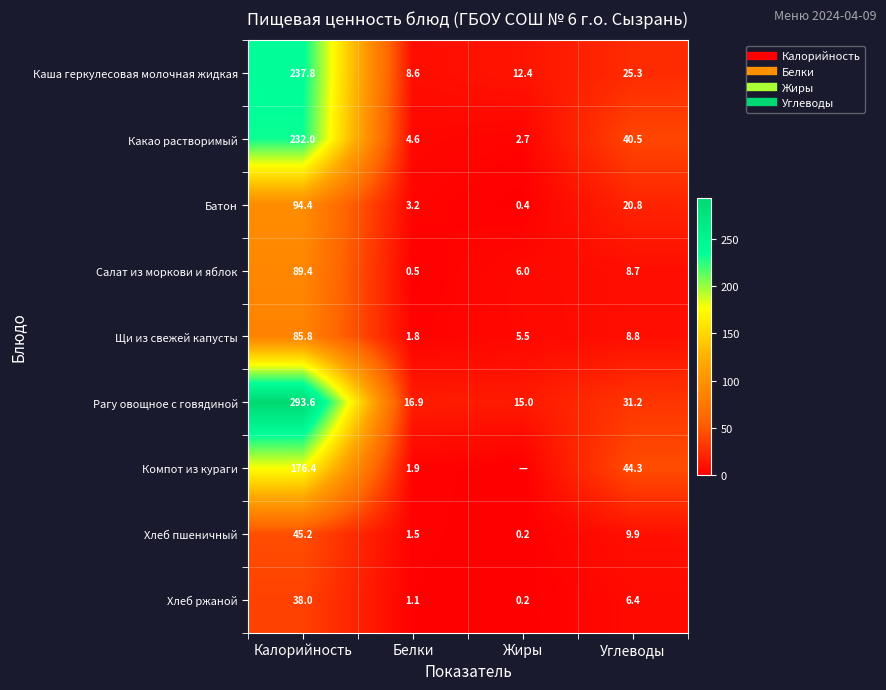

Which series has the largest range (max minus min)?

Рагу овощное с говядиной